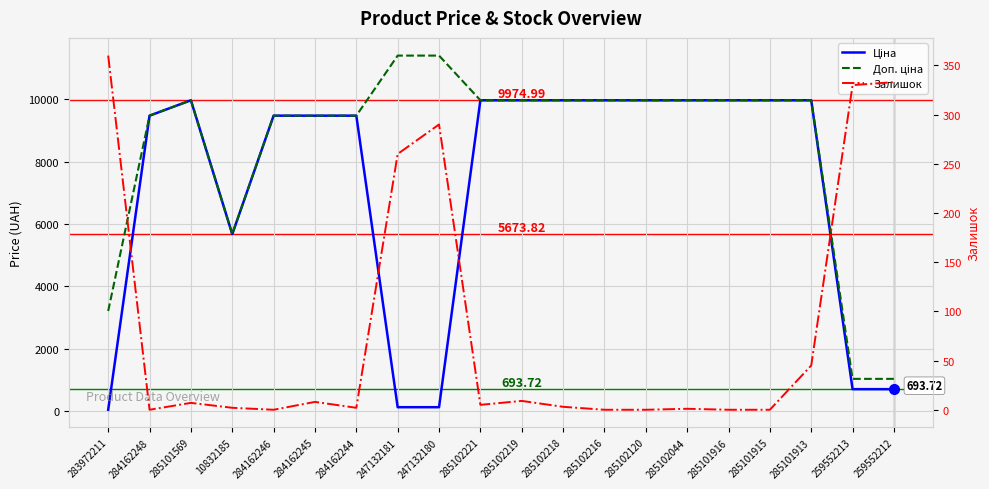

Which has a higher value, 10832185 or 285102219?

285102219